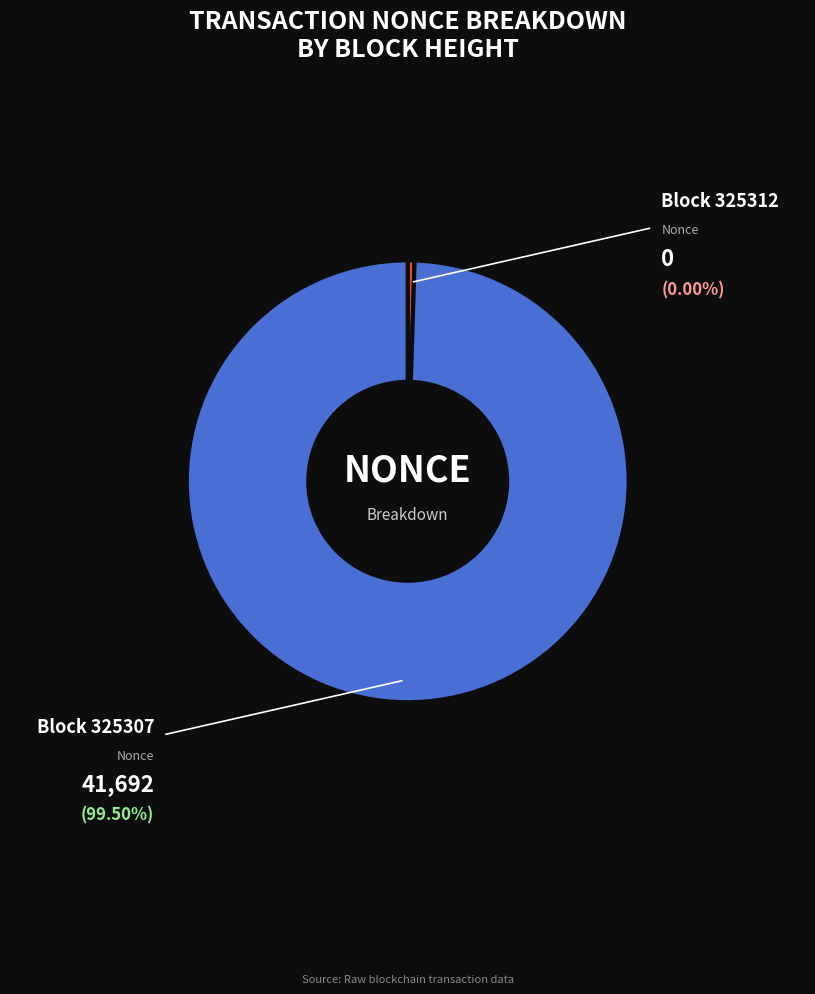

Which slice is the largest?

325307 (Nonce: 41692)